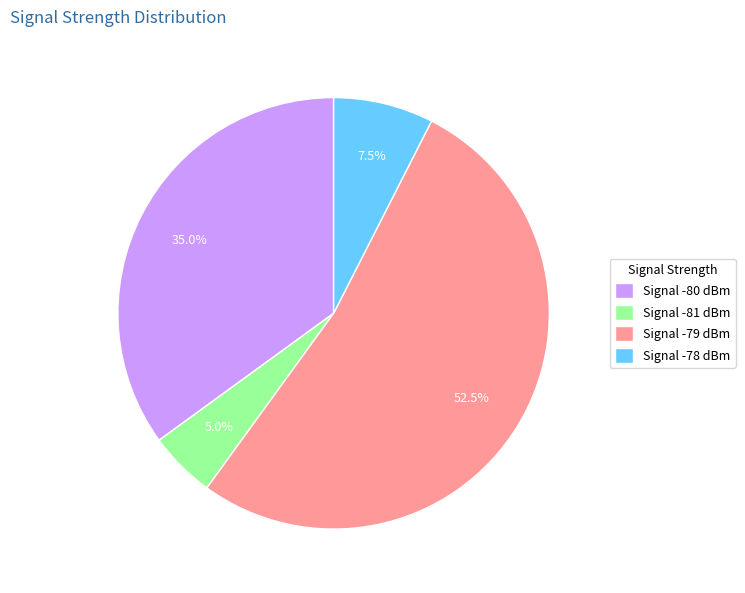

How many segments does this pie chart have?

4